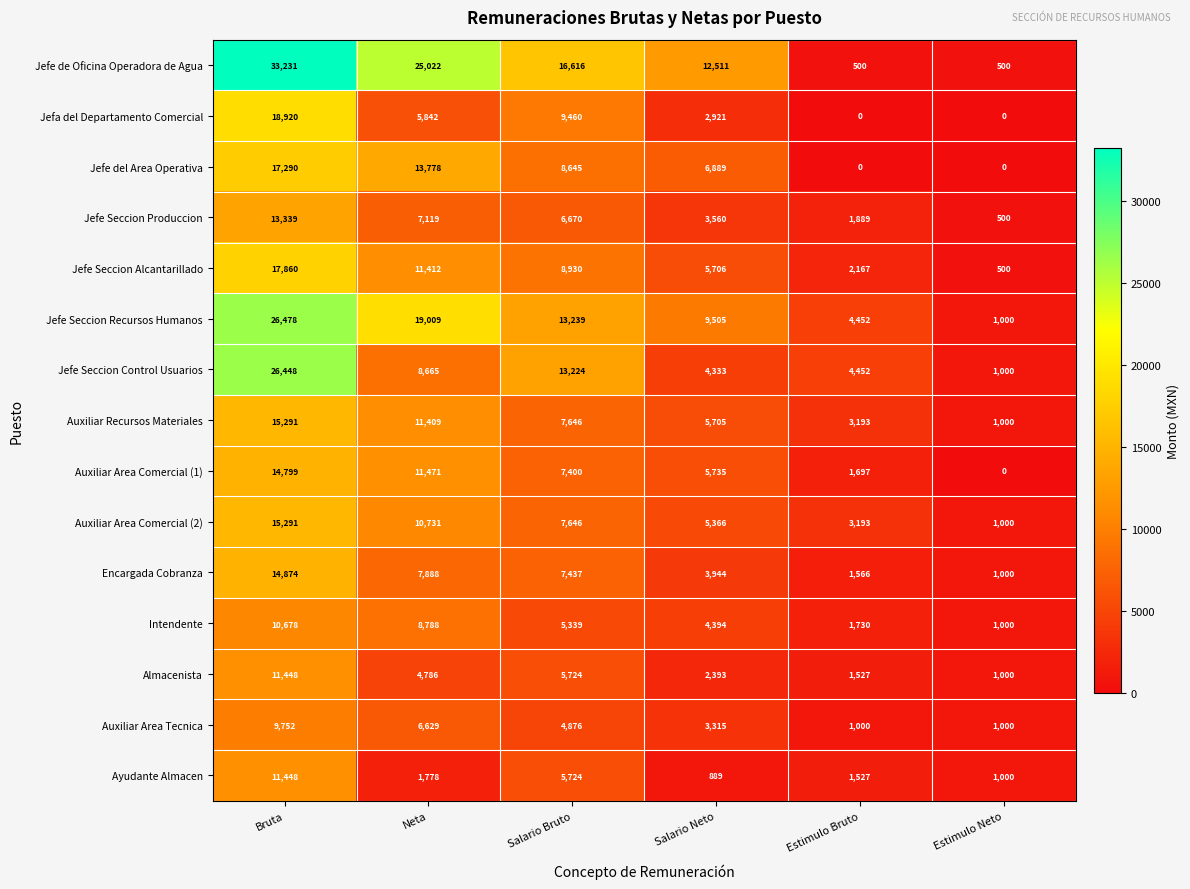

What is the difference between the maximum and minimum values in the Jefe Seccion Recursos Humanos series?

25478